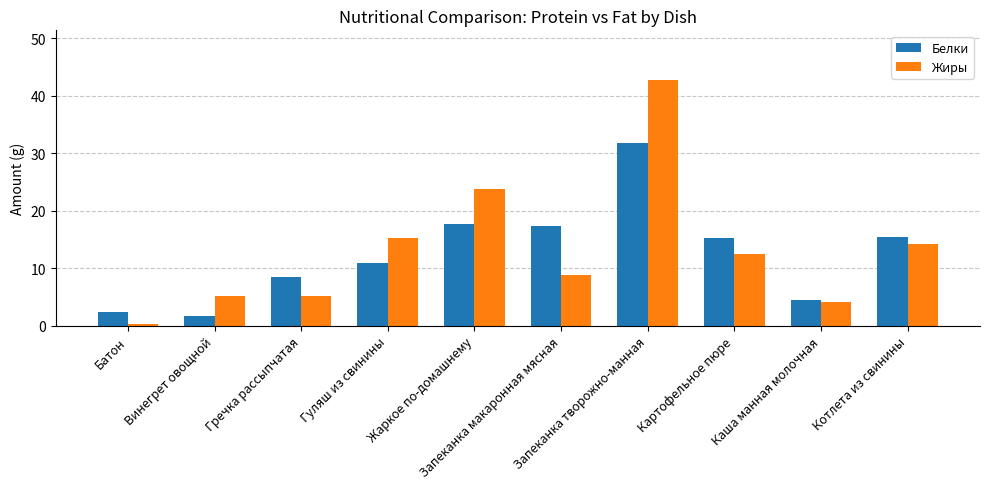

What is the difference between the maximum and minimum values in the Жиры series?

42.5